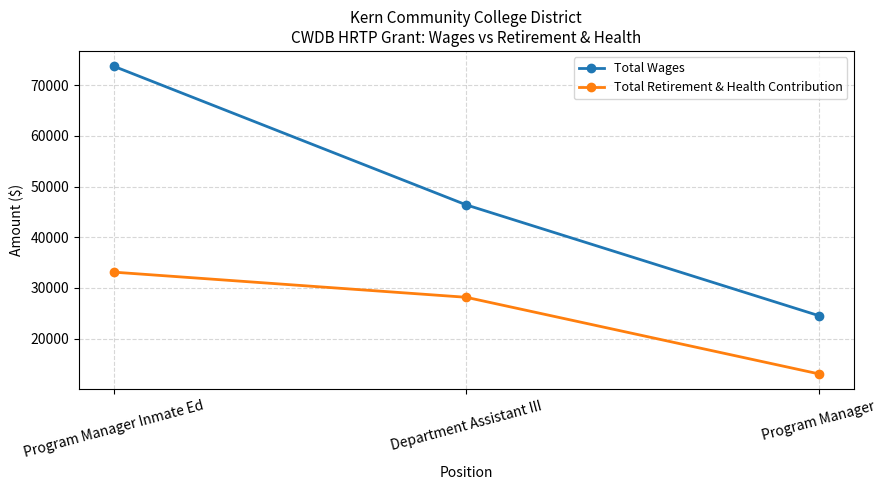

True or false: Total Wages has a value of 24557 at Program Manager.

True